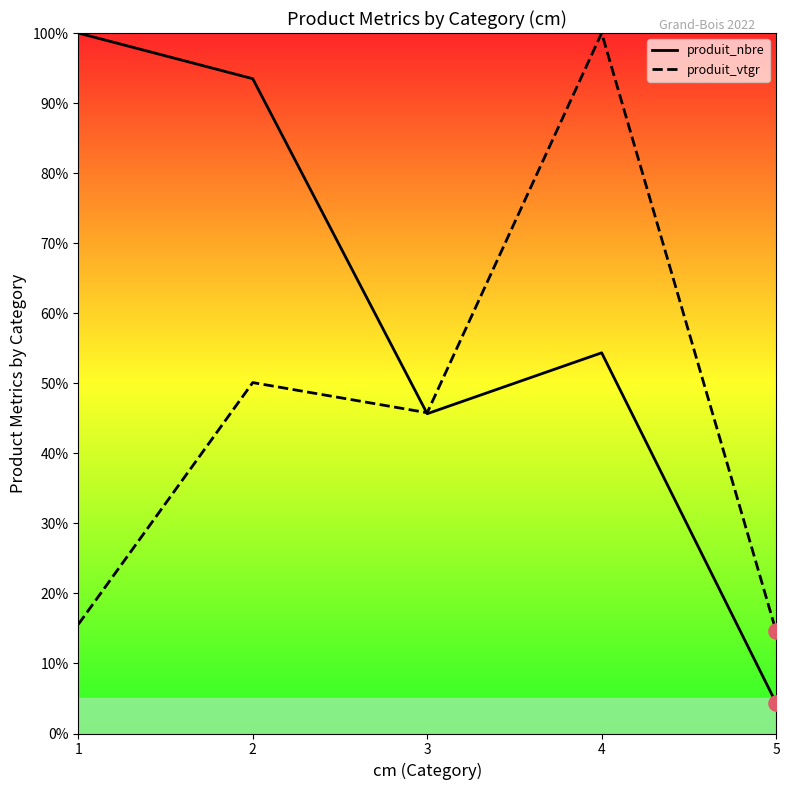

At which category is the sum across all series the highest?

4